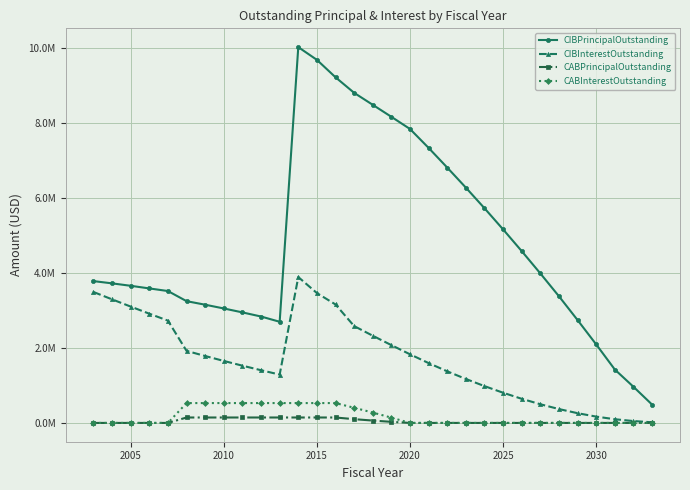

Is this an area chart (filled region under the line)?

No